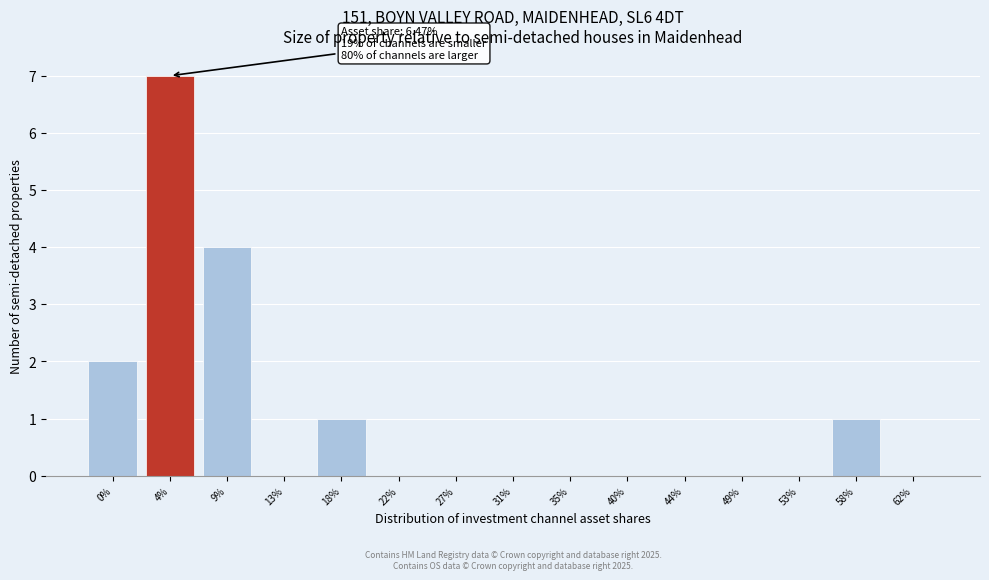

Reading left to right, list all the values displayed in this chart.

0%=2	4%=7	9%=4	13%=0	18%=1	22%=0	27%=0	31%=0	35%=0	40%=0	44%=0	49%=0	53%=0	58%=1	62%=0